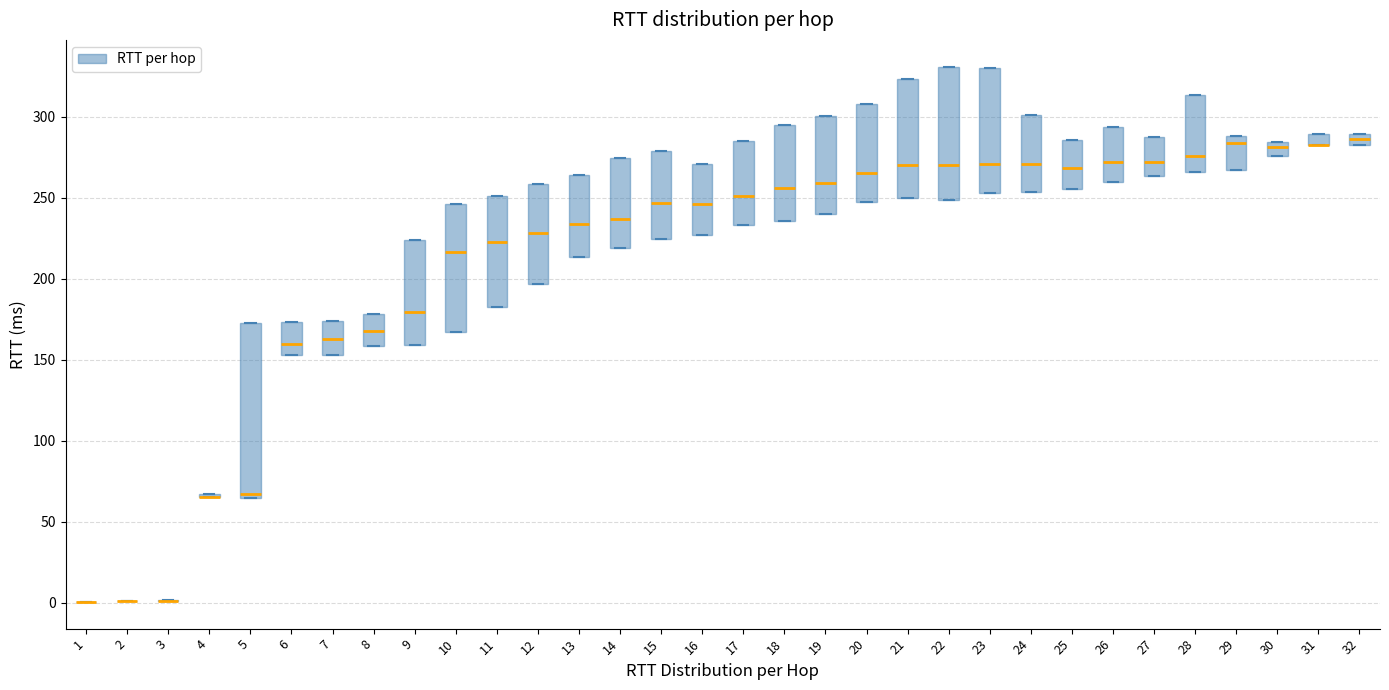

Comparing the boxes themselves (not the whiskers), which one is the tallest?

5